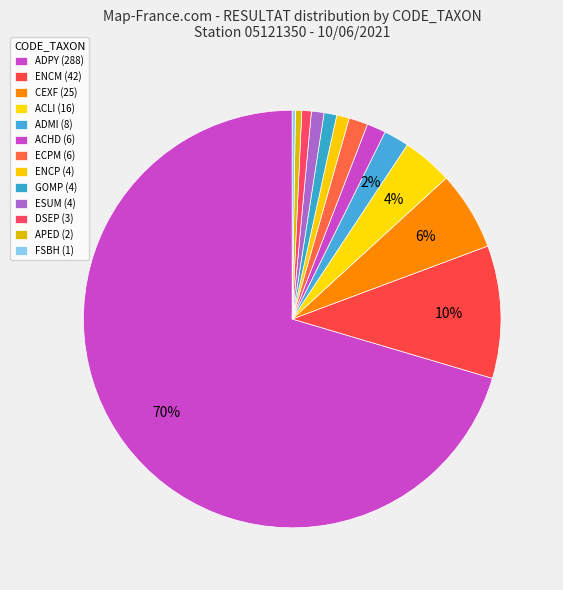

To the nearest percent, what percentage of the pie is CEXF?

6%